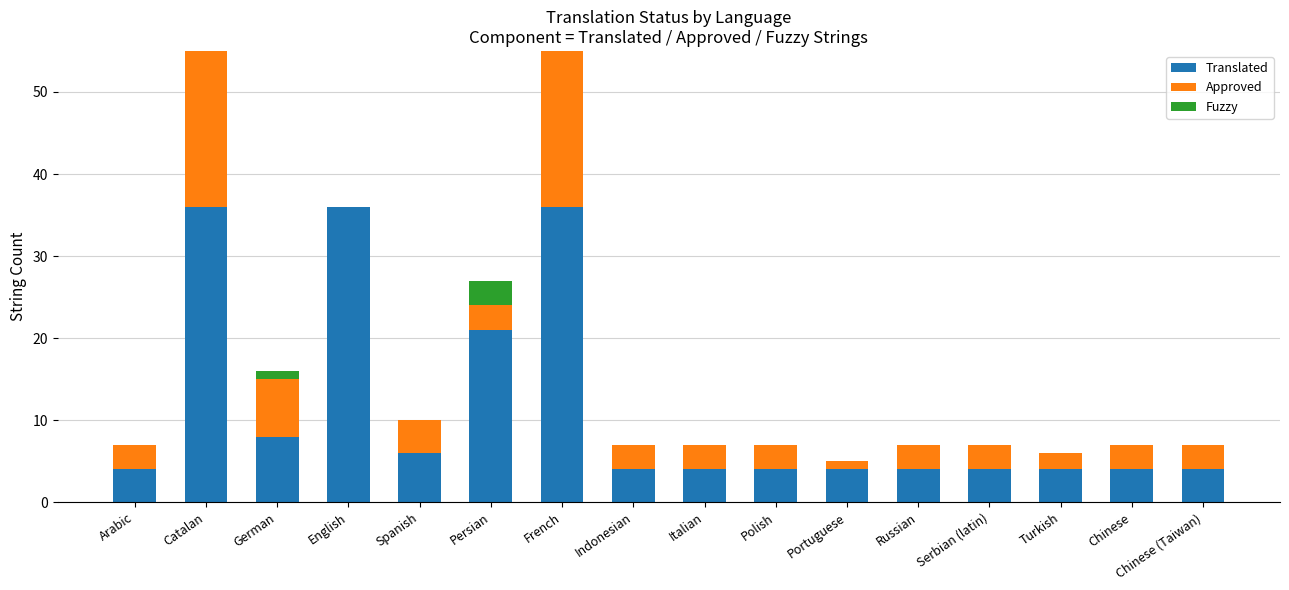

Between Arabic and French, which series saw the biggest shift?

Translated